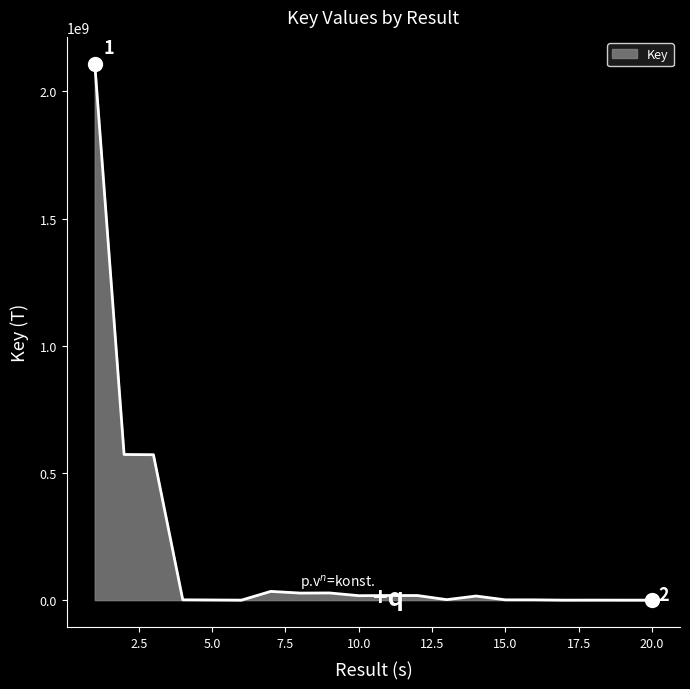

At which label is the value closest to 1054603984?

2